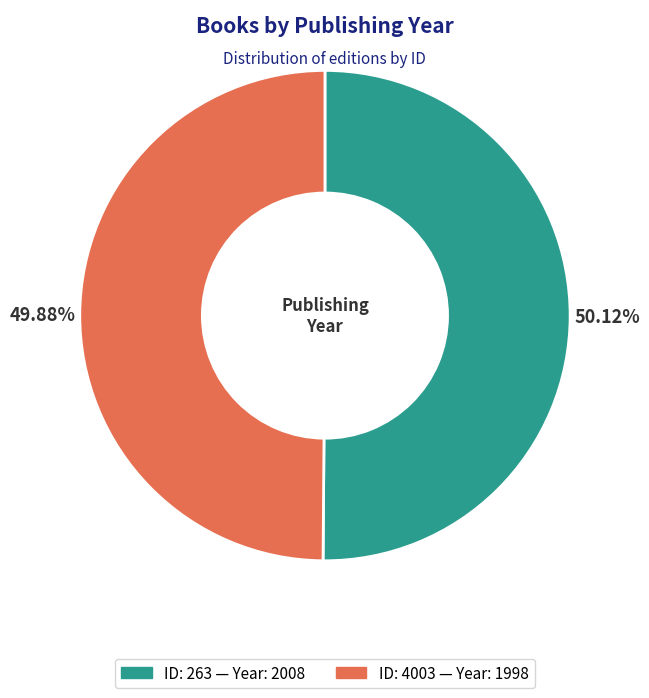

To the nearest percent, what is the average slice percentage?

50%